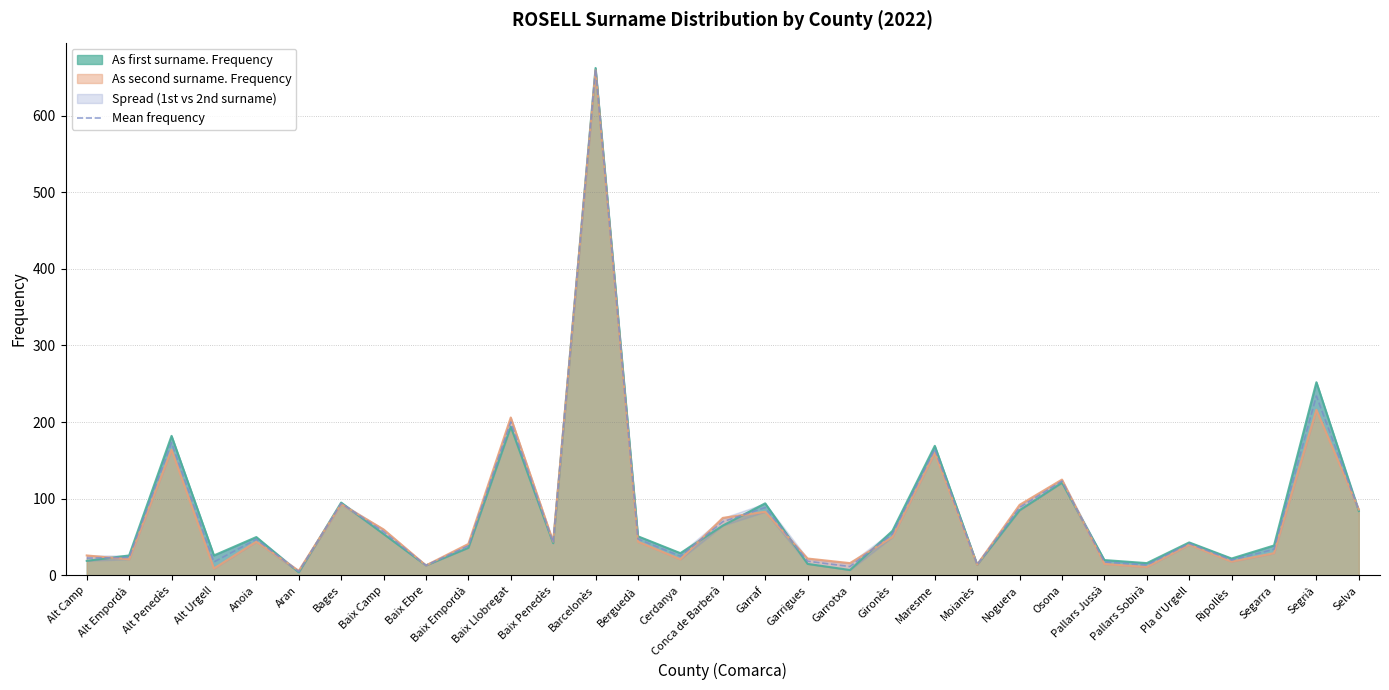

Read the value at Gironès.

54.0